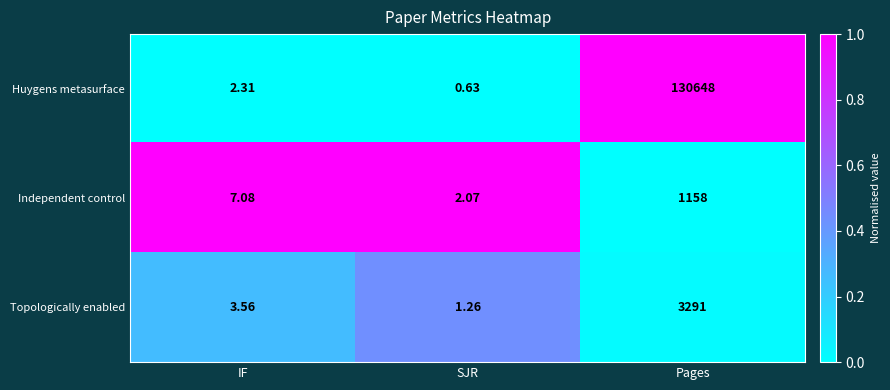

What is the difference between the highest and lowest values at IF?

4.8